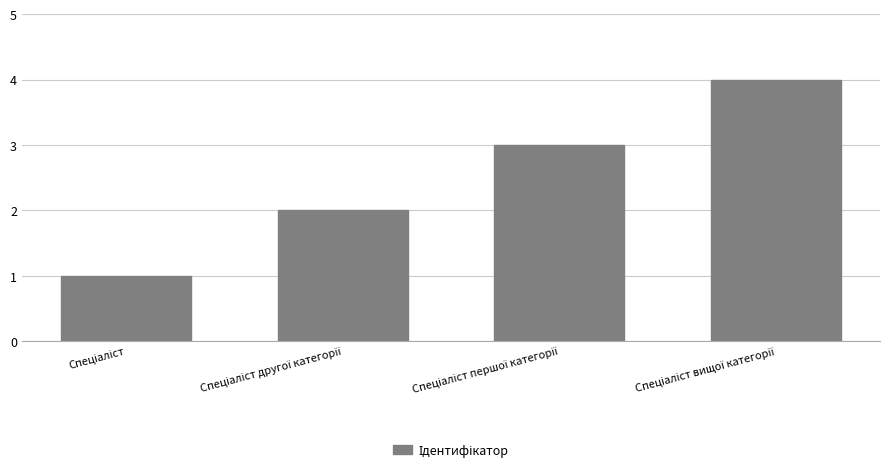

What is the difference between the maximum and minimum values?

3